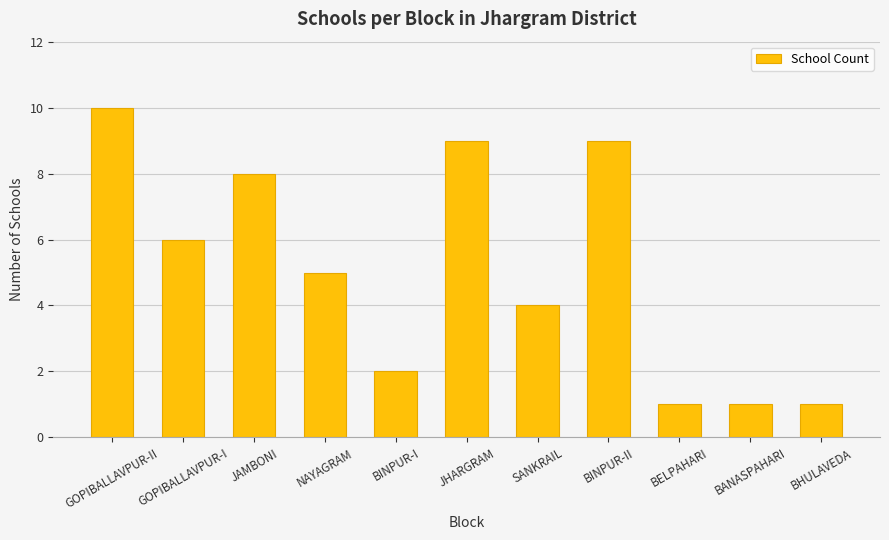

Is it true that the value at JHARGRAM is 15?

False